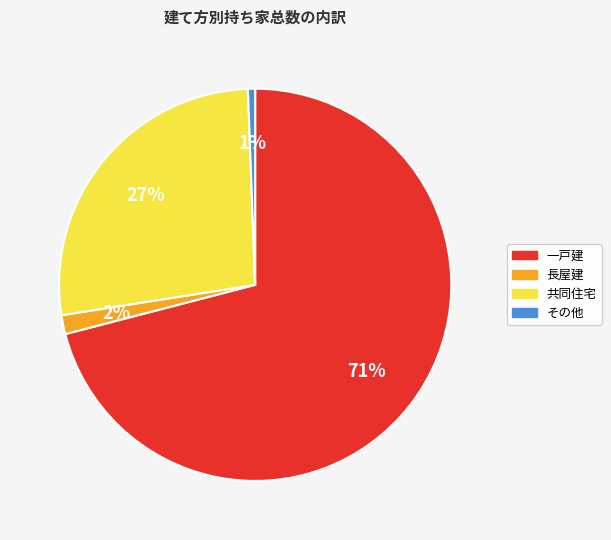

Rank the categories by value from highest to lowest.

一戸建, 共同住宅, 長屋建, その他